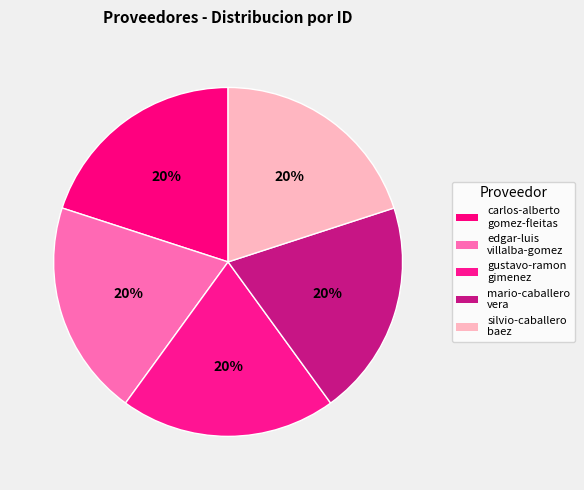

Does any single category account for the majority?

No